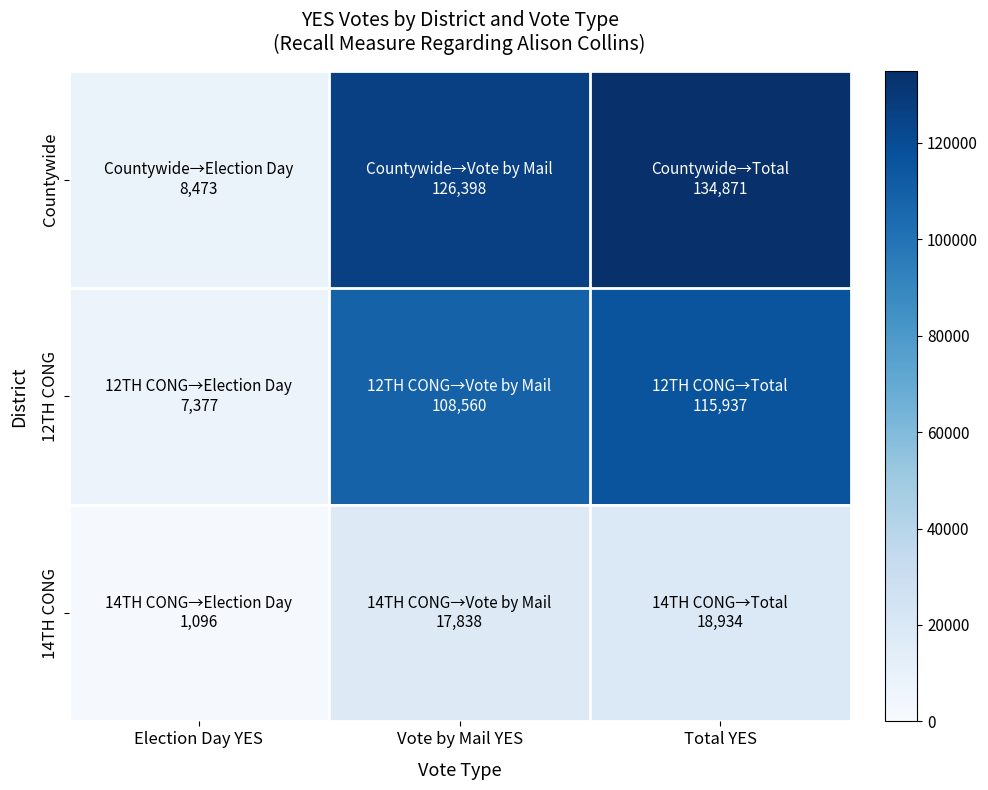

What is the difference between the highest and lowest values at Election Day YES?

7377